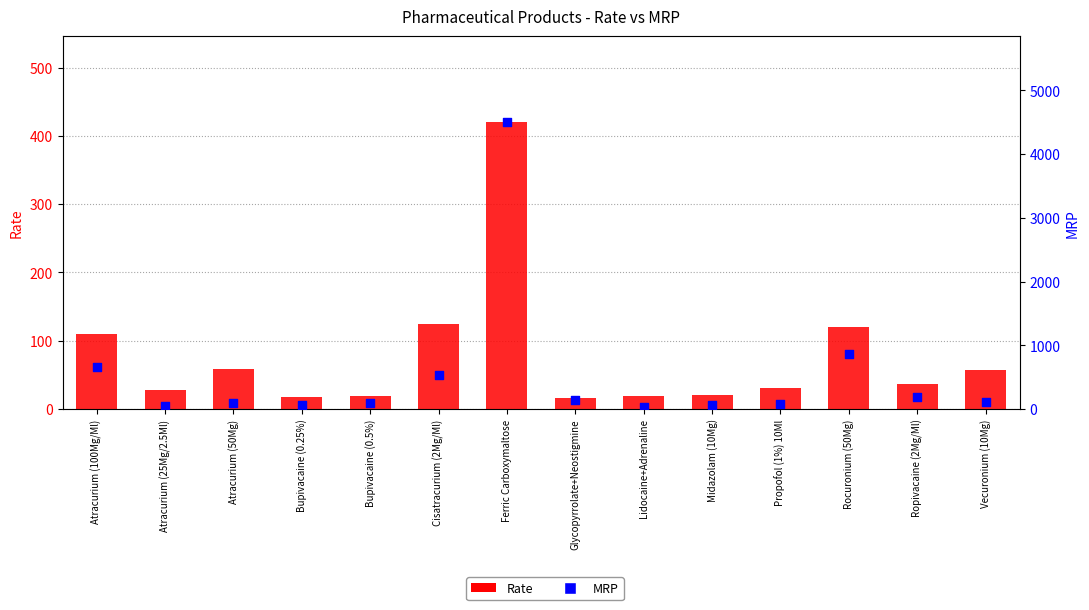

At how many categories does at least one series exceed 1473?

1